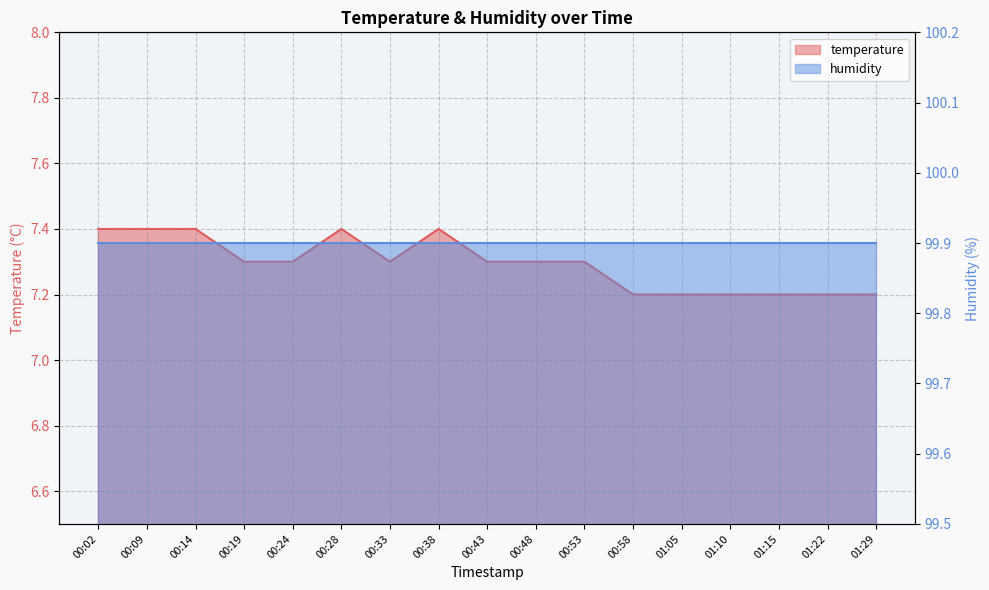

Is it true that the value at 00:38 is 12.7?

False